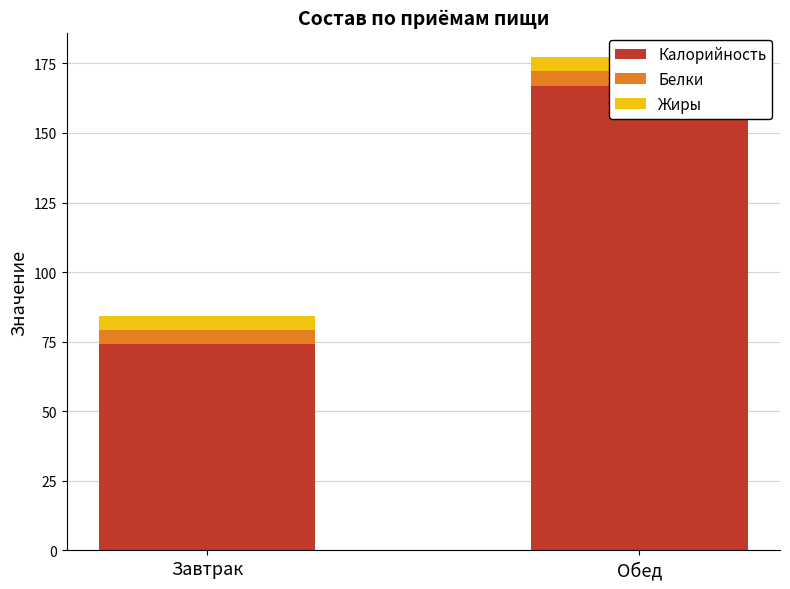

What position from the left is Завтрак?

1